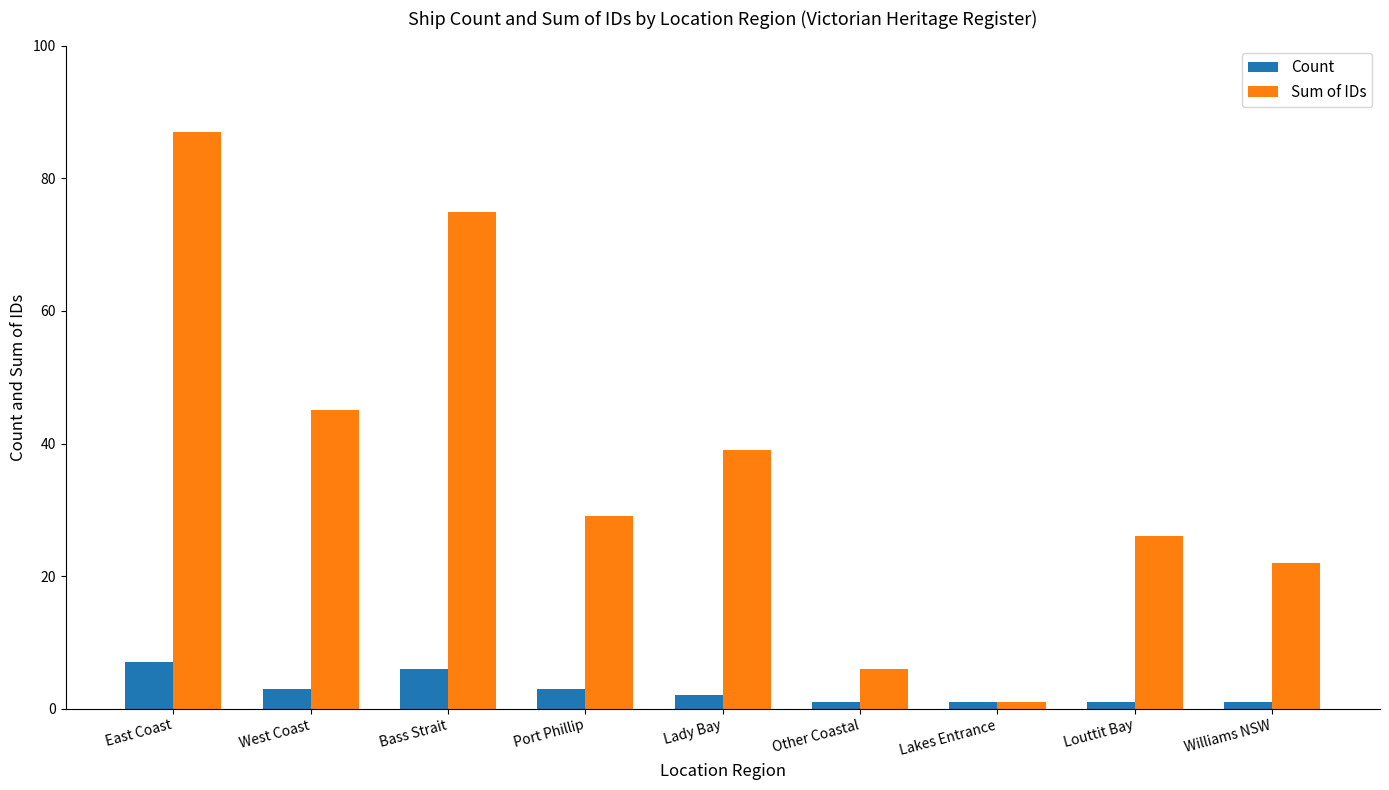

Reading left to right, what are all the values shown in this chart?

Count: 7	3	6	3	2	1	1	1	1
Sum of IDs: 87	45	75	29	39	6	1	26	22